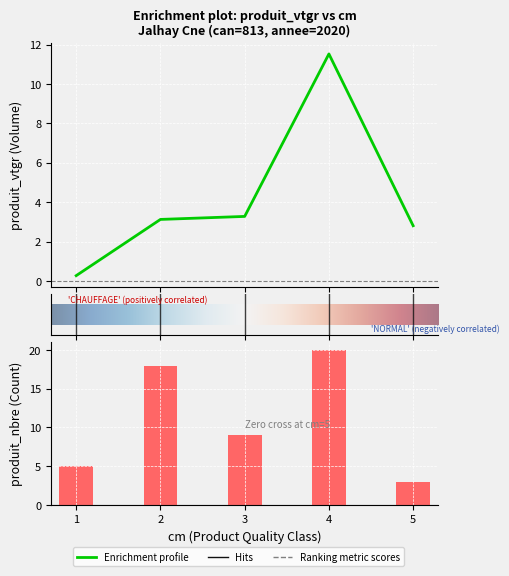

Is the value of produit_vtgr at 5 greater than the value of produit_nbre at 2?

No